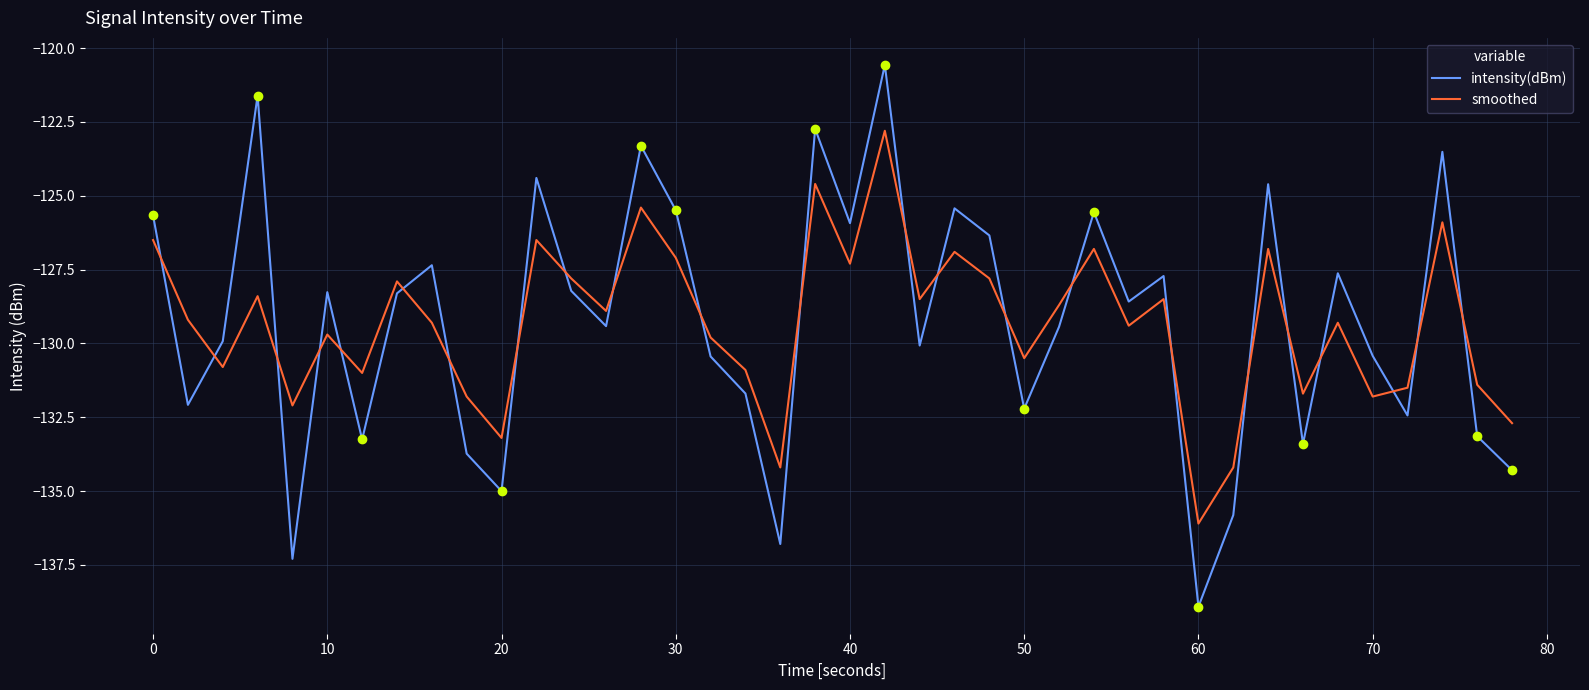

What is the sum of all smoothed values?

-5173.7